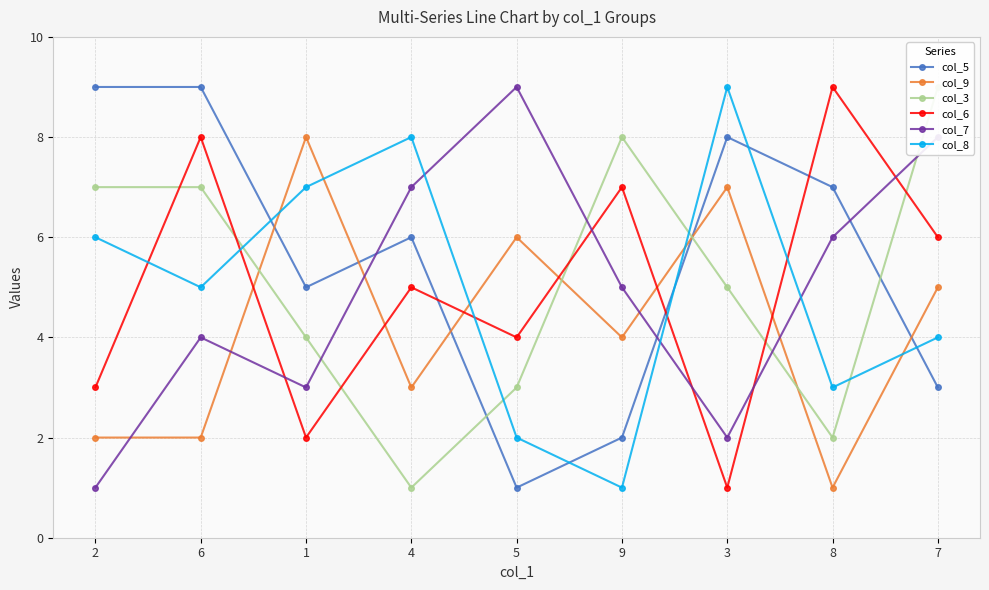

What are all the series names shown in the legend?

col_5, col_9, col_3, col_6, col_7, col_8